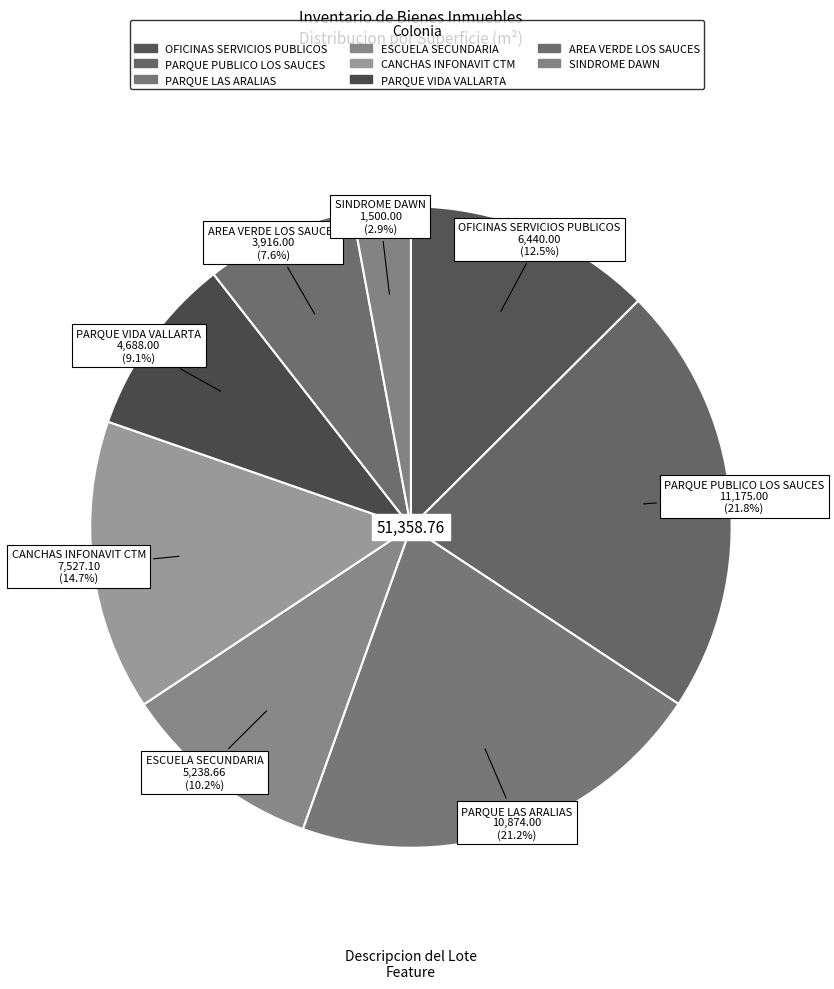

Count the number of slices in the pie.

8